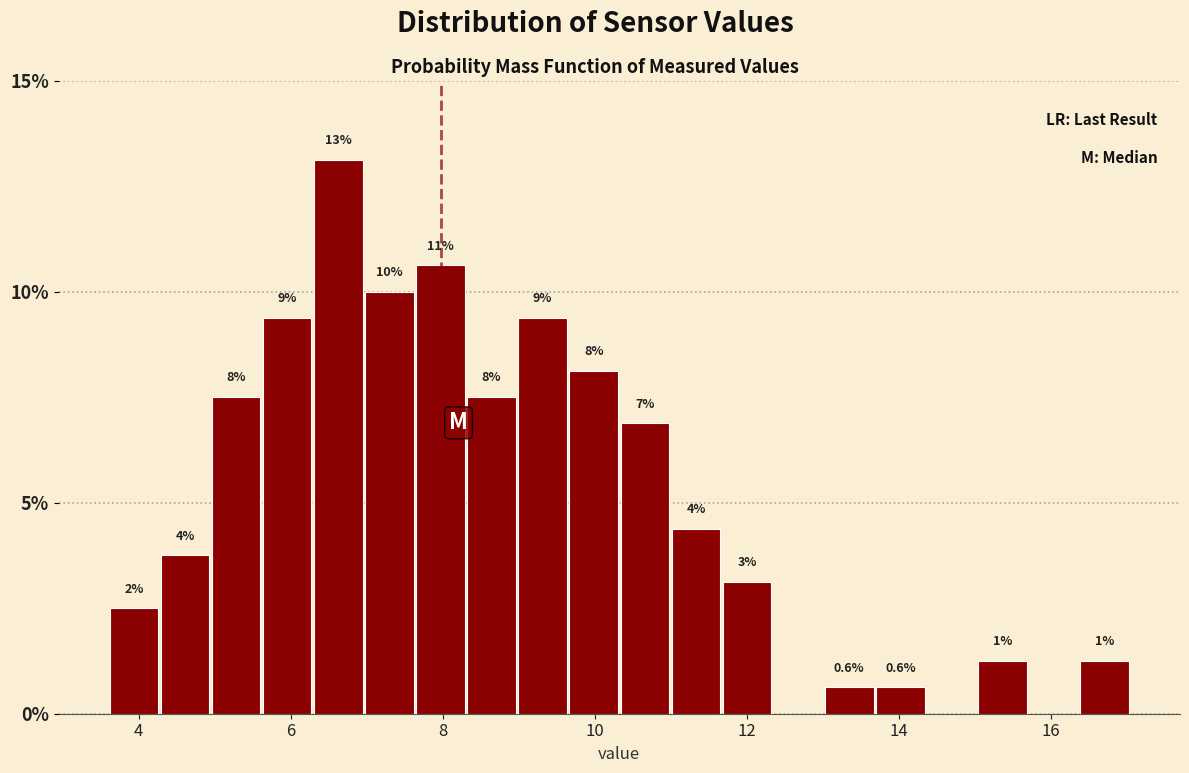

Read against the x-axis, roughly where is the centre of the tallest bar?

6.6